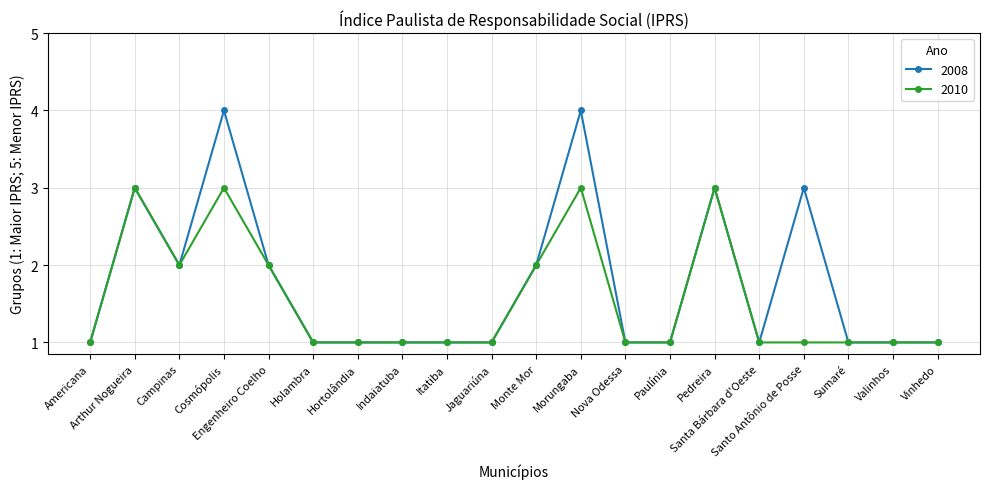

Count the 2010 values in the range 1 to 2.

16